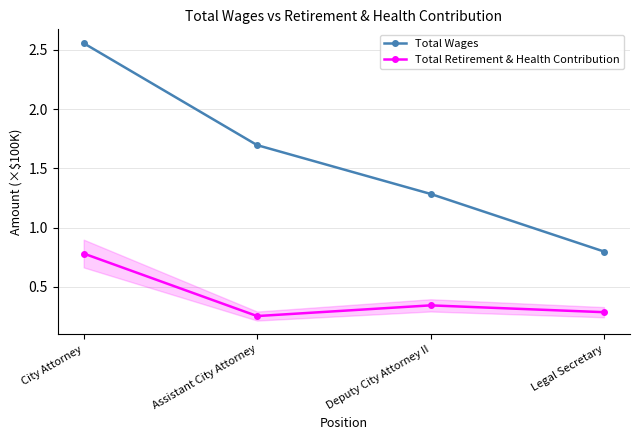

Is it true that Total Wages equals 2.6 at City Attorney?

True